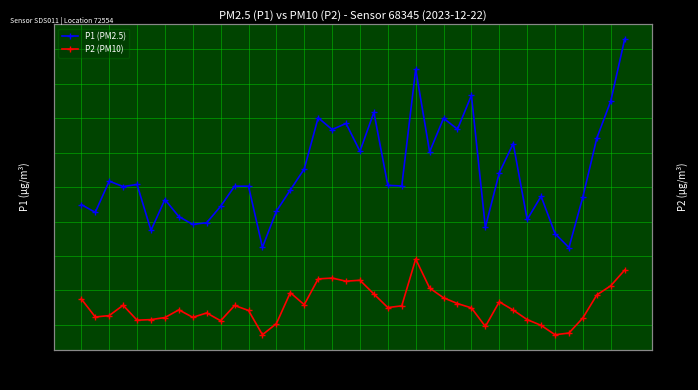

Which has a higher value, 00:29 or 00:35?

00:29